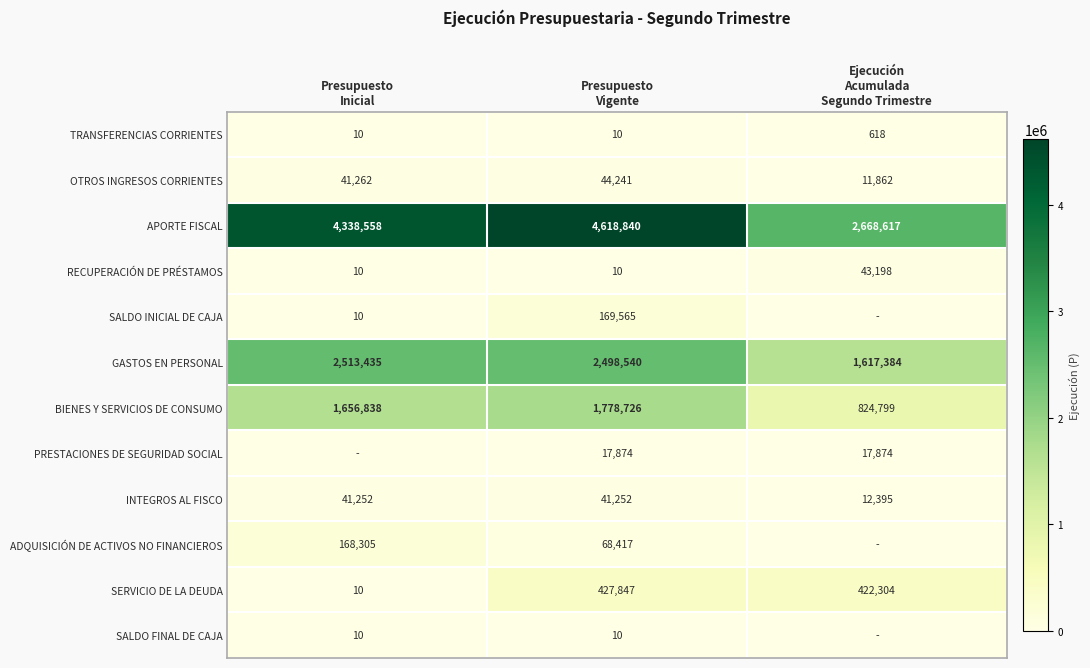

How many INTEGROS AL FISCO values are between 12395 and 41252?

3